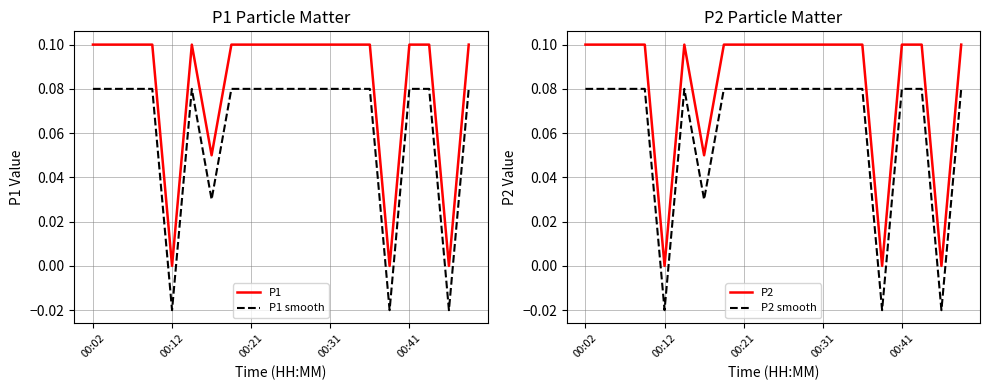

True or false: P1 and P1 smooth cross at least once.

False